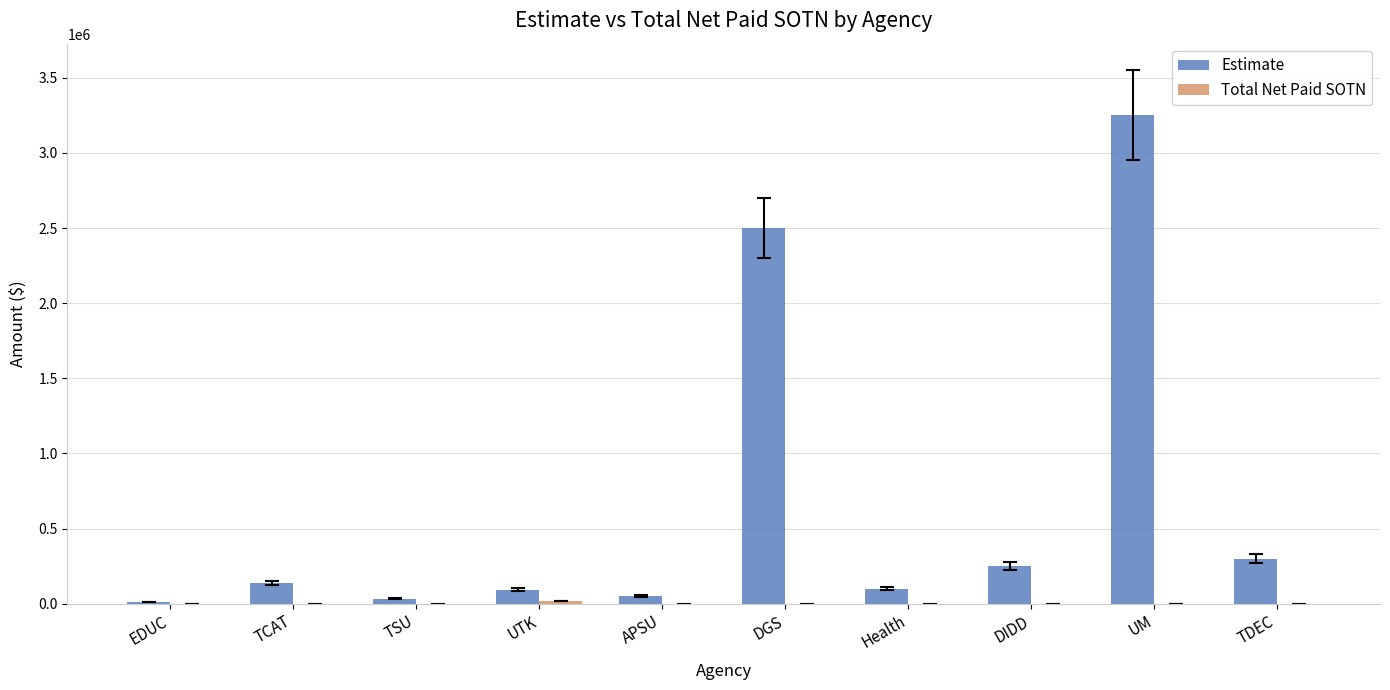

Read the Estimate value at DIDD.

250000.0